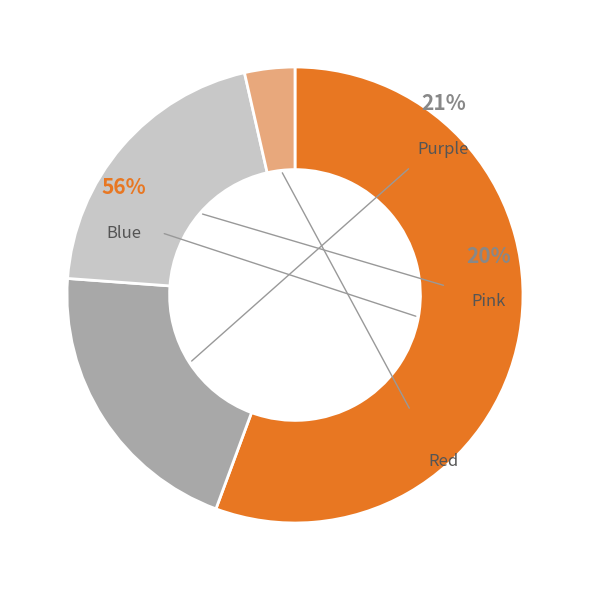

Which category has the smallest portion of the pie?

Red